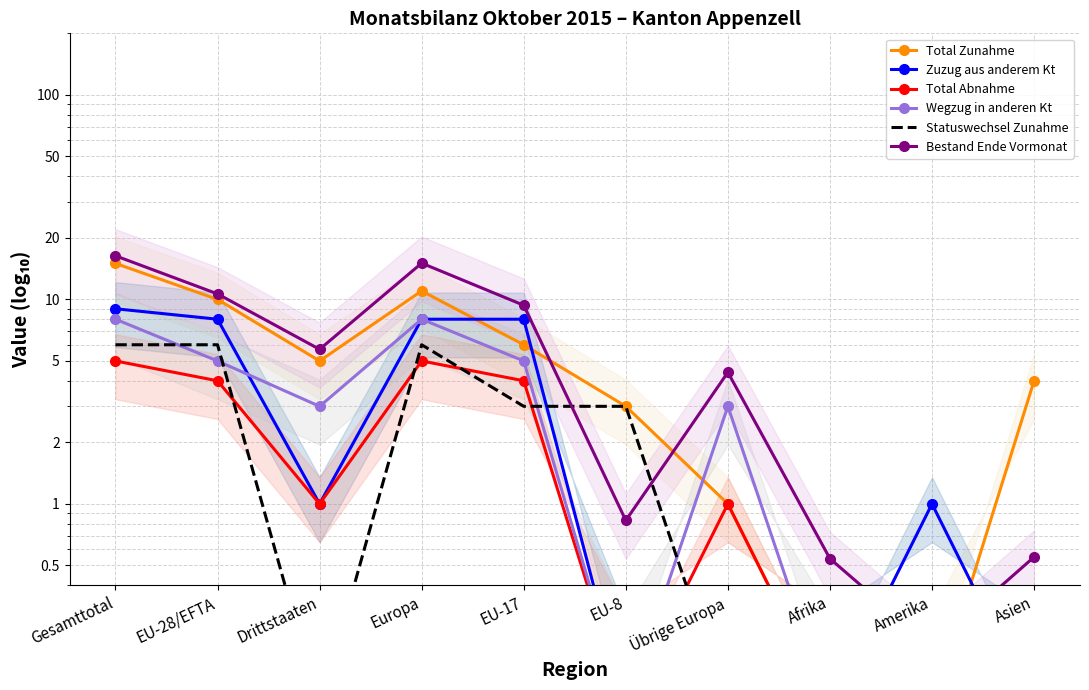

Reading right to left, transcribe all the data shown in this chart.

Total Zunahme: Asien=4.0	Amerika=0.1	Afrika=0.1	Übrige Europa=1.0	EU-8=3.0	EU-17=6.0	Europa=11.0	Drittstaaten=5.0	EU-28/EFTA=10.0	Gesamttotal=15.0
Zuzug aus anderem Kt: Asien=0.1	Amerika=1.0	Afrika=0.1	Übrige Europa=0.1	EU-8=0.1	EU-17=8.0	Europa=8.0	Drittstaaten=1.0	EU-28/EFTA=8.0	Gesamttotal=9.0
Total Abnahme: Asien=0.1	Amerika=0.1	Afrika=0.1	Übrige Europa=1.0	EU-8=0.1	EU-17=4.0	Europa=5.0	Drittstaaten=1.0	EU-28/EFTA=4.0	Gesamttotal=5.0
Wegzug in anderen Kt: Asien=0.1	Amerika=0.1	Afrika=0.1	Übrige Europa=3.0	EU-8=0.1	EU-17=5.0	Europa=8.0	Drittstaaten=3.0	EU-28/EFTA=5.0	Gesamttotal=8.0
Statuswechsel Zunahme: Asien=0.1	Amerika=0.1	Afrika=0.1	Übrige Europa=0.1	EU-8=3.0	EU-17=3.0	Europa=6.0	Drittstaaten=0.1	EU-28/EFTA=6.0	Gesamttotal=6.0
Bestand Ende Vormonat: Asien=0.6	Amerika=0.2	Afrika=0.5	Übrige Europa=4.4	EU-8=0.8	EU-17=9.4	Europa=15.0	Drittstaaten=5.7	EU-28/EFTA=10.6	Gesamttotal=16.3